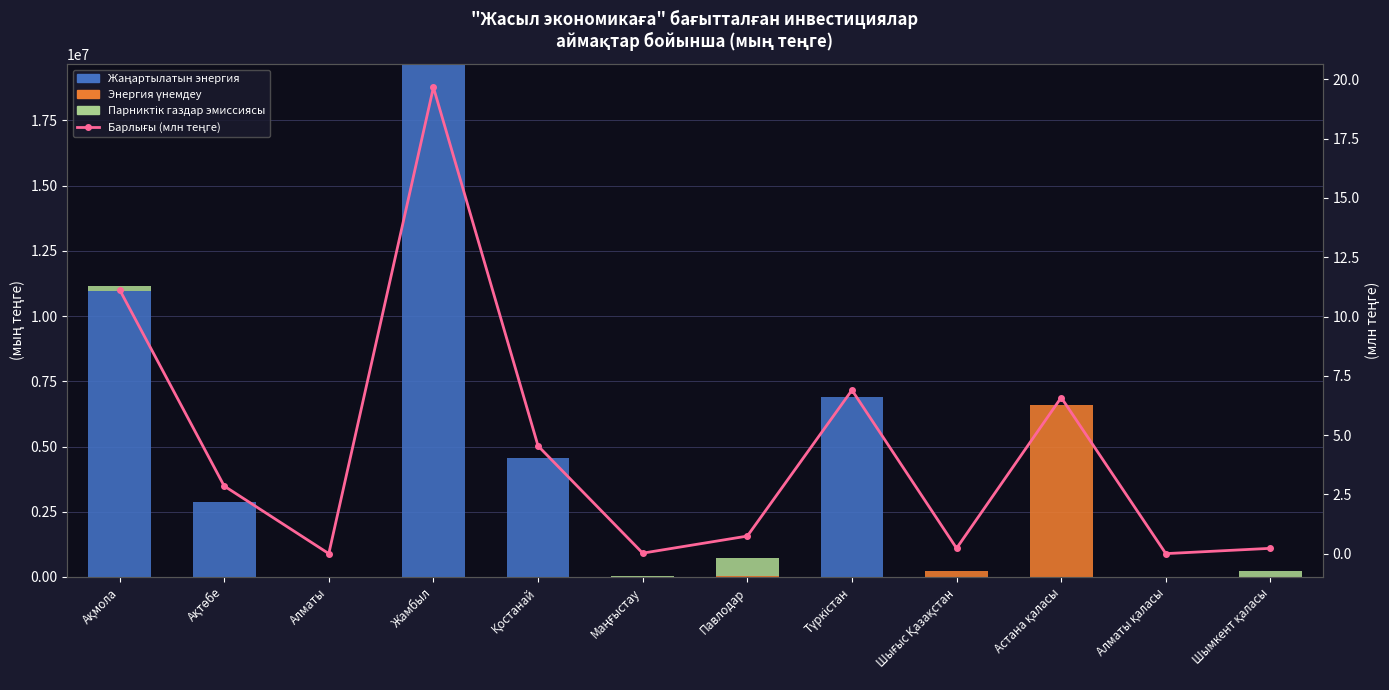

What is the difference between the maximum and second lowest values in the Жаңартылатын энергия series?

19665462.0